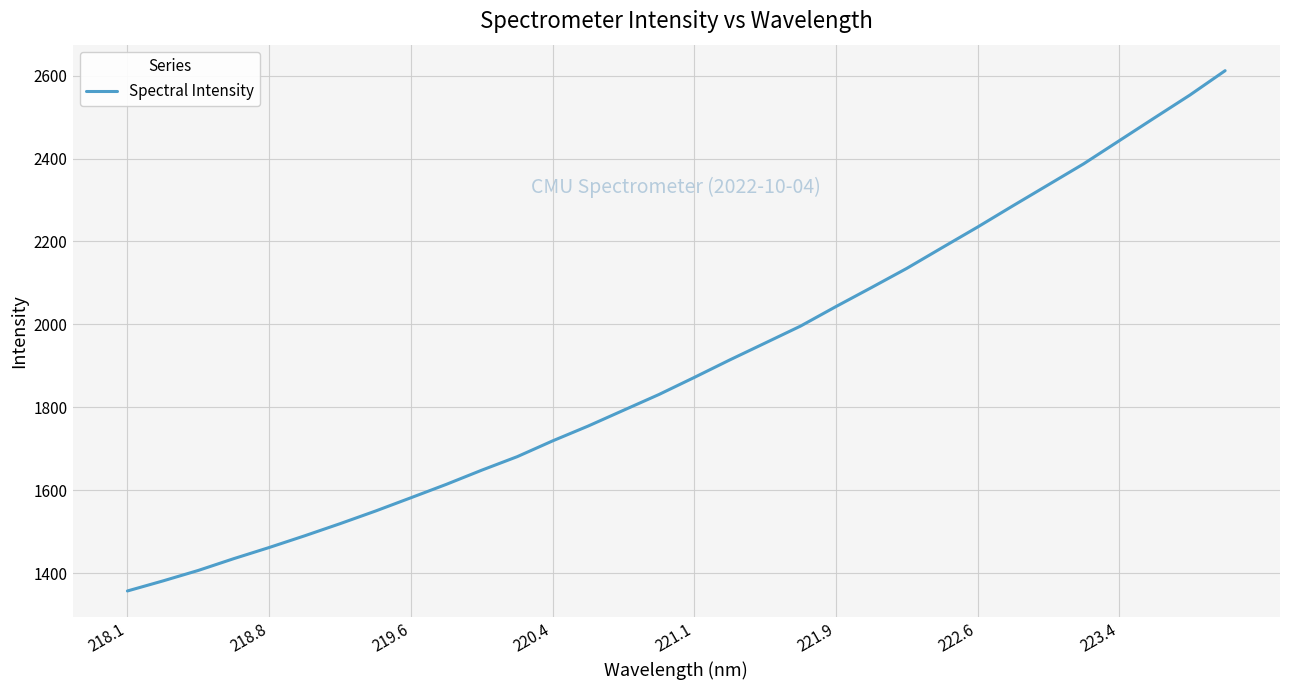

How many distinct data groups are displayed?

1